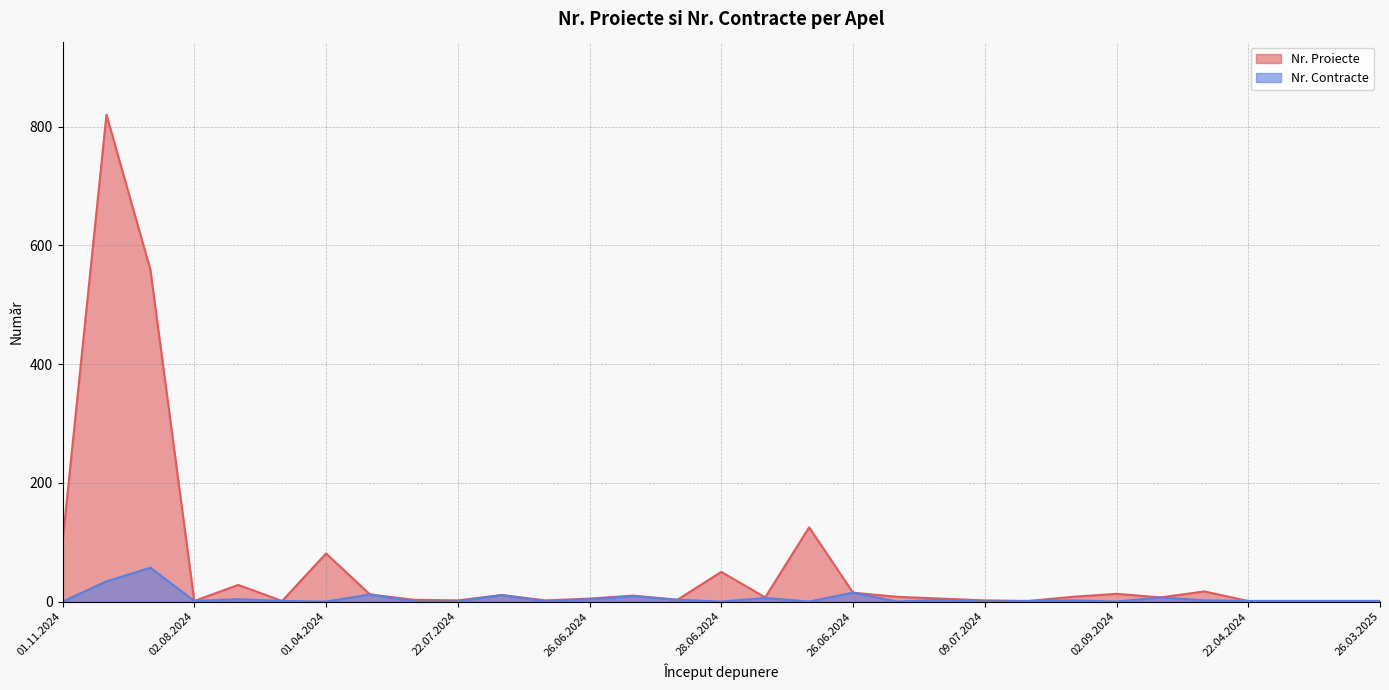

True or false: Nr. Proiecte and Nr. Contracte cross at least once.

False